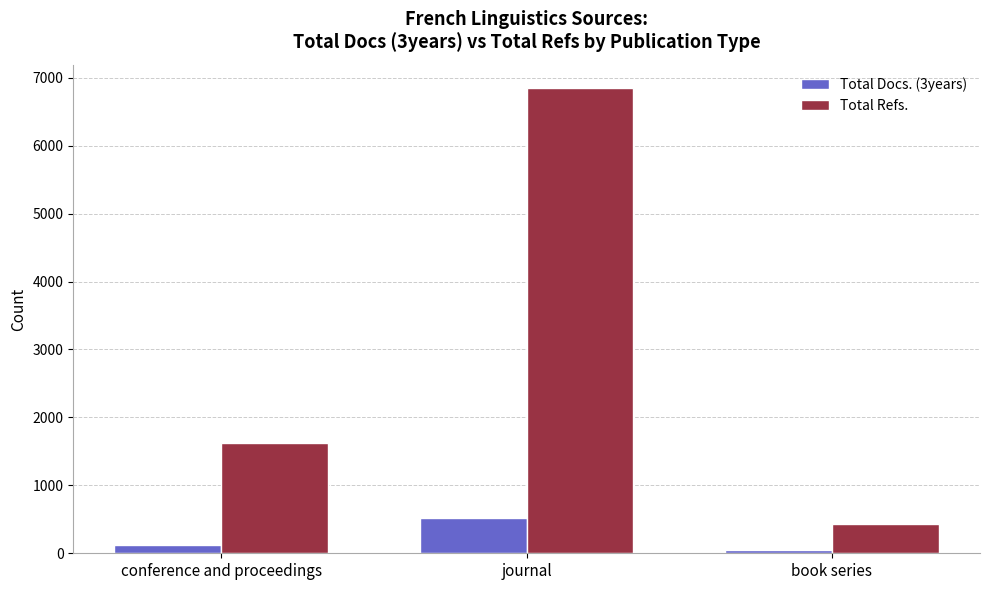

What is the difference between the Total Refs. values at journal and conference and proceedings?

5229